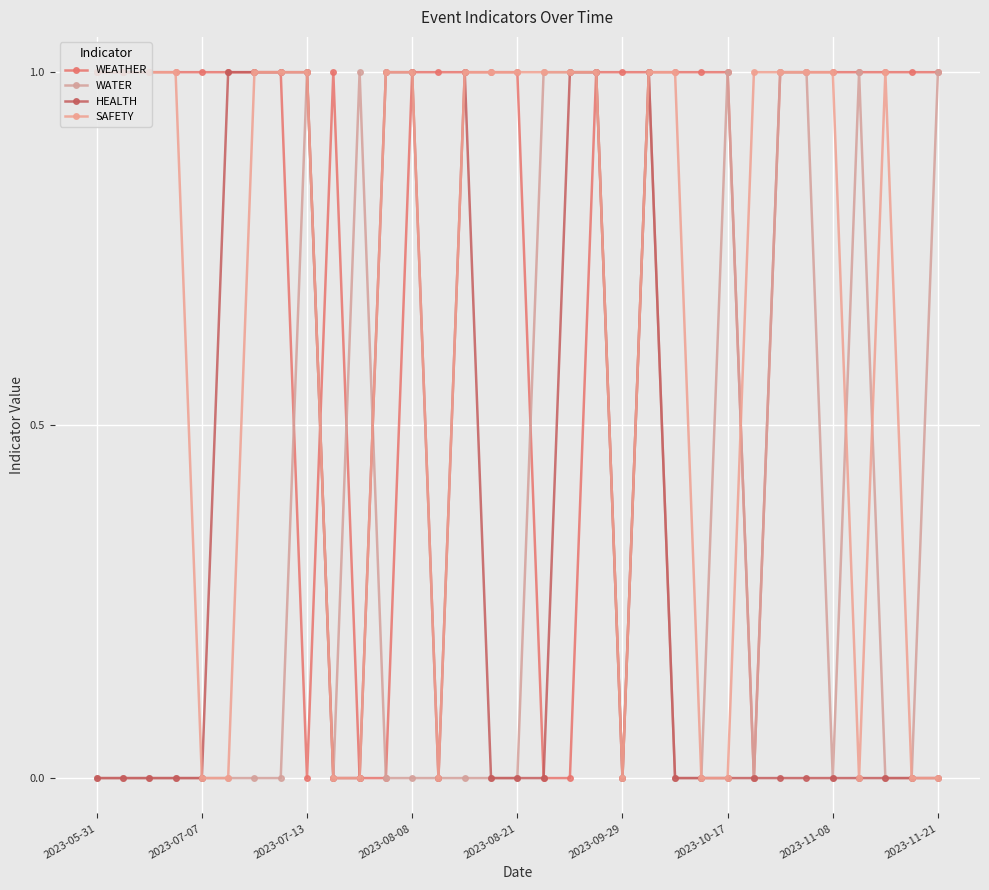

What are all the series names shown in the legend?

WEATHER, WATER, HEALTH, SAFETY